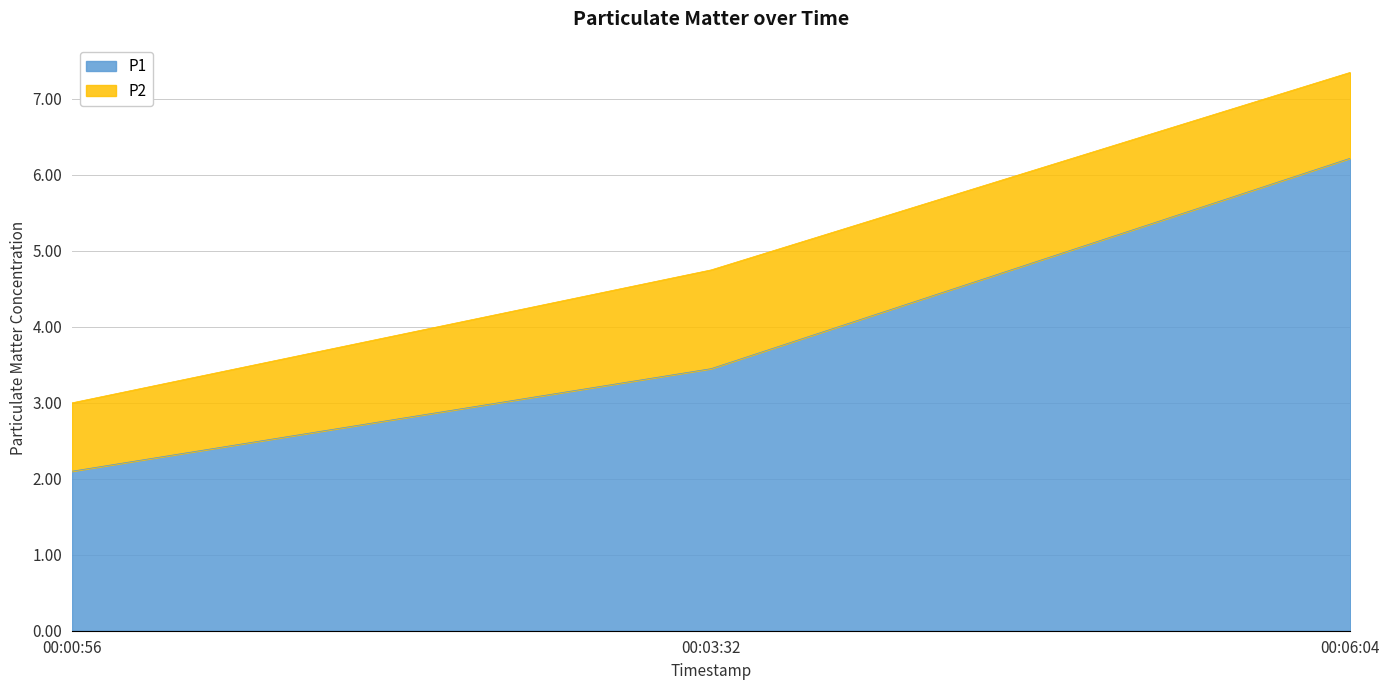

Where is P1 nearest to the value 4?

00:03:32